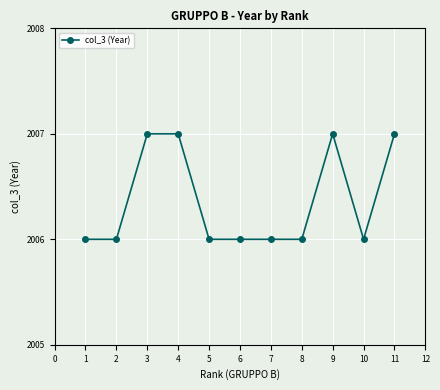

How many distinct data groups are displayed?

1